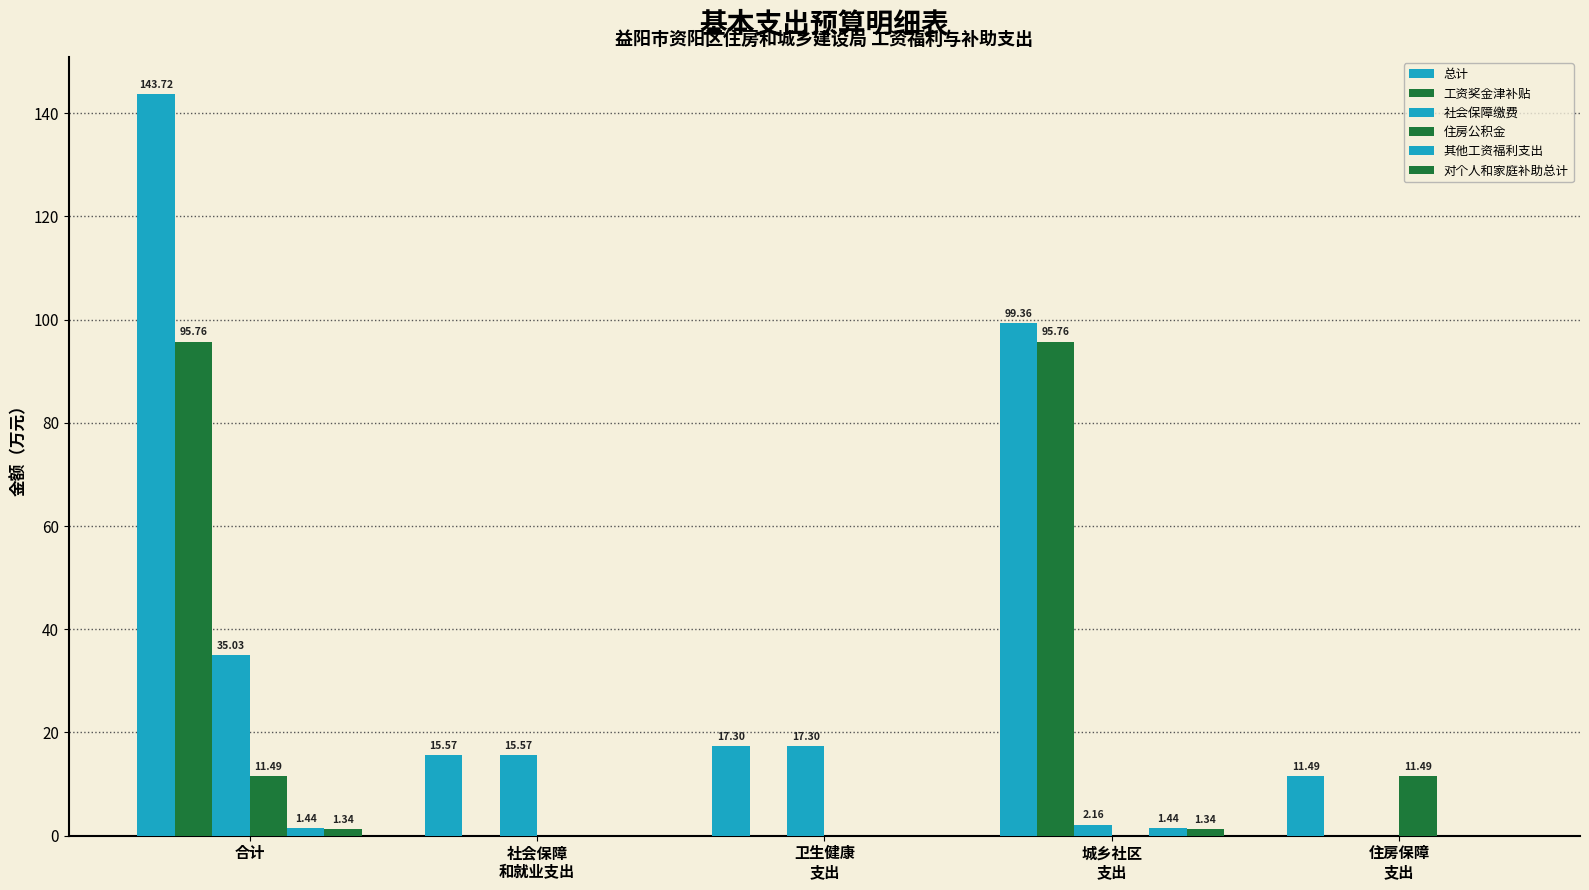

How many distinct data groups are displayed?

6